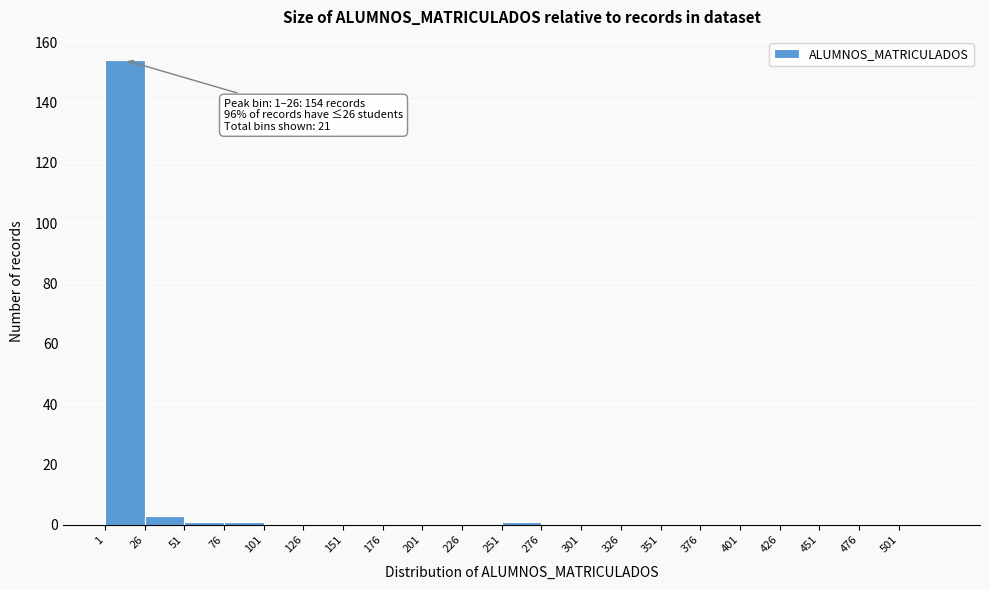

Over which range of the x-axis is the bar tallest?

1 to 26